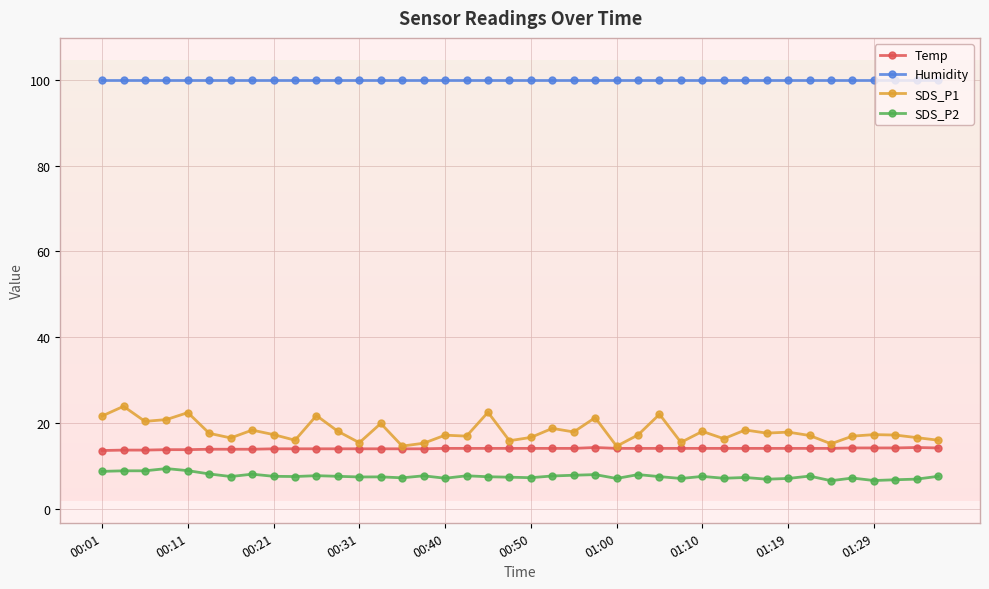

What is the greatest value displayed?

99.9